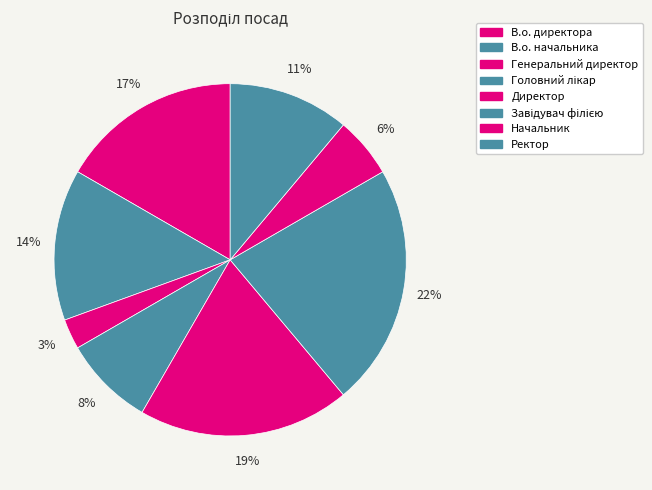

How many slices are in this pie chart?

8